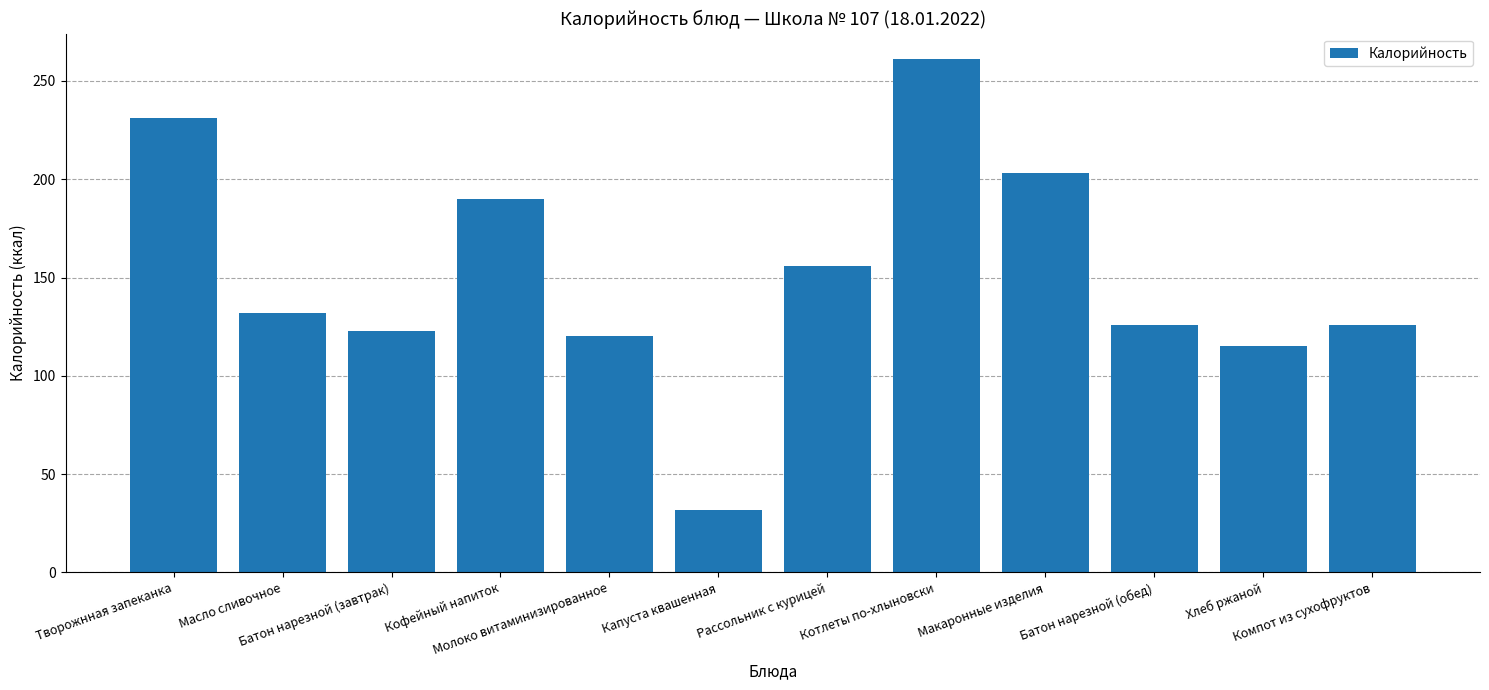

At which category does the chart reach its peak across all series?

Котлеты по-хлыновски